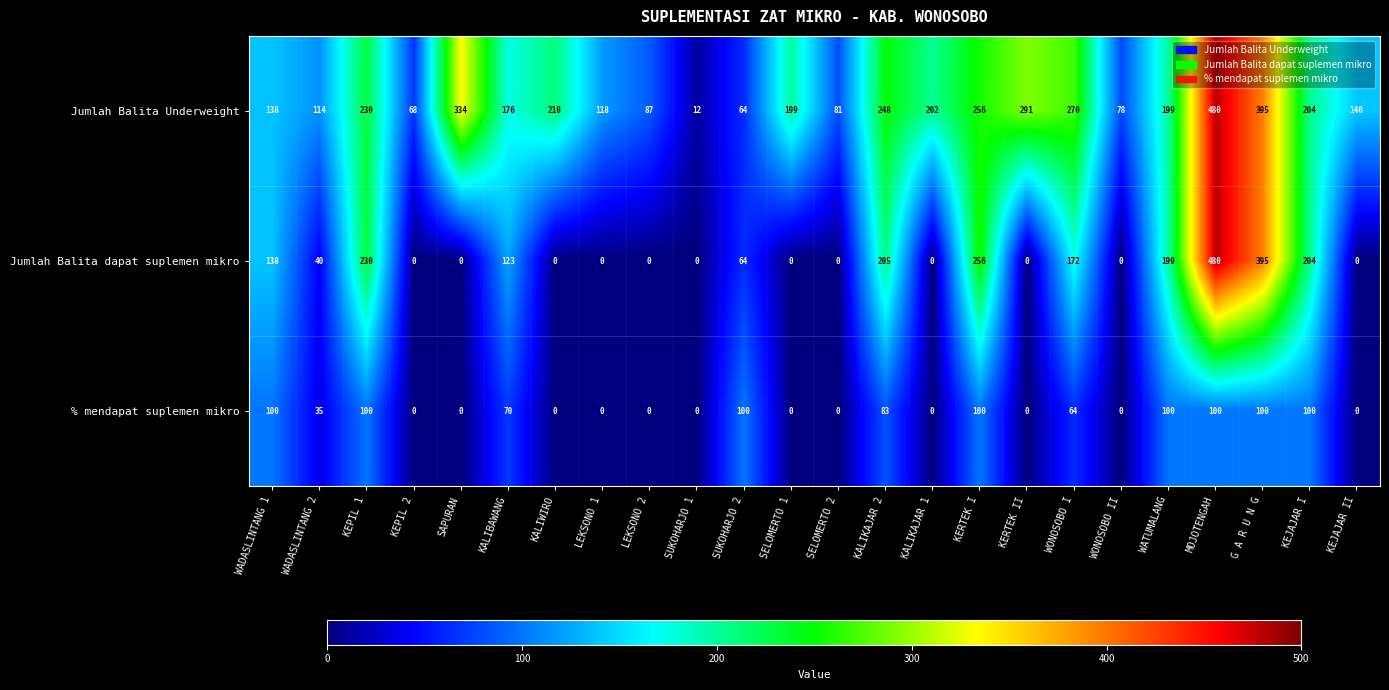

Which series has the widest spread of values?

Jumlah Balita dapat suplemen mikro